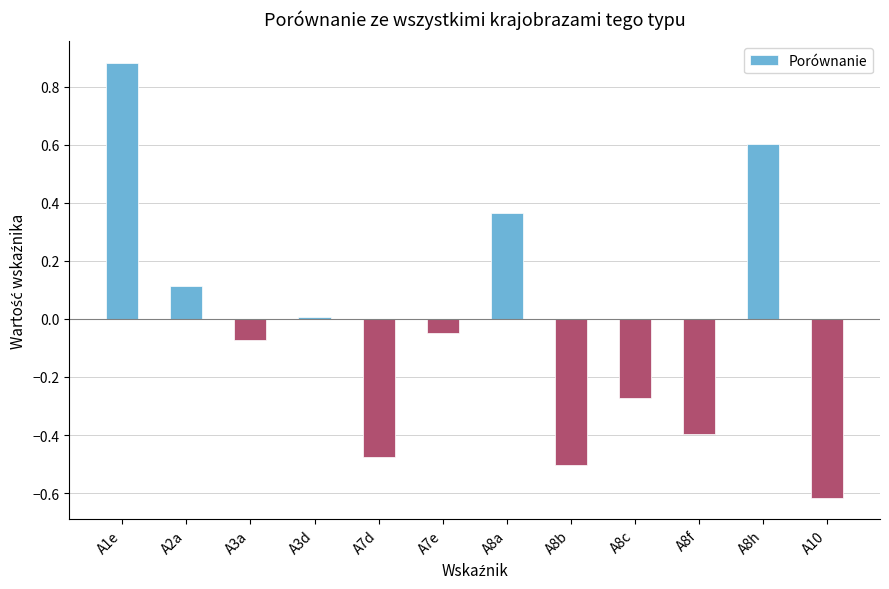

What is the change in value from A2a to A8a?

+0.3